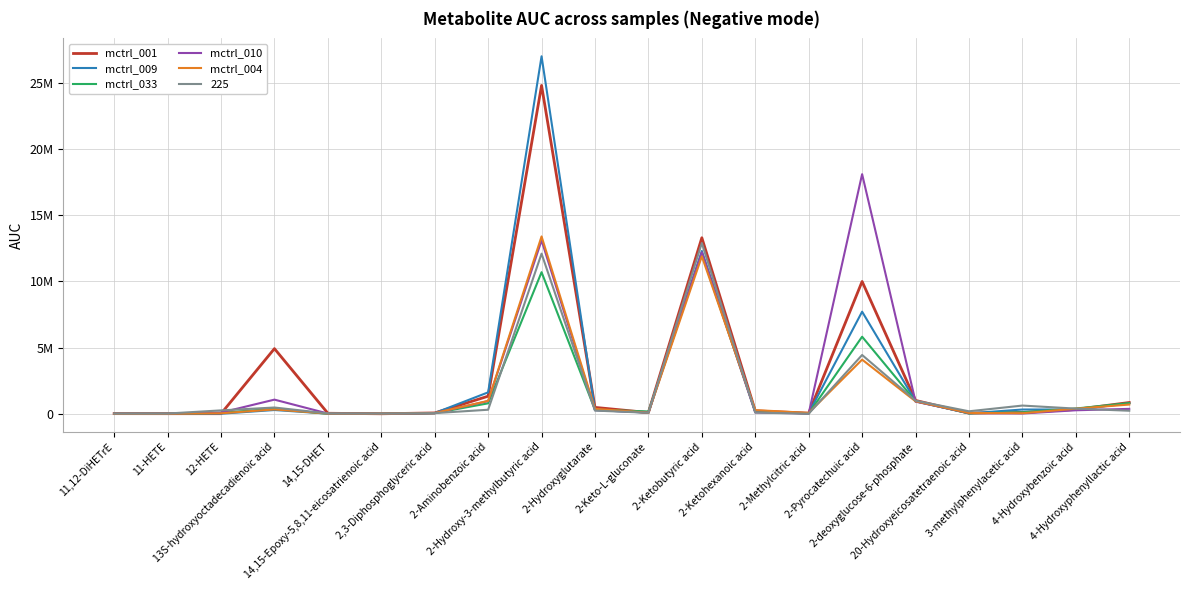

How many intersections are there between mctrl_009 and mctrl_001?

4